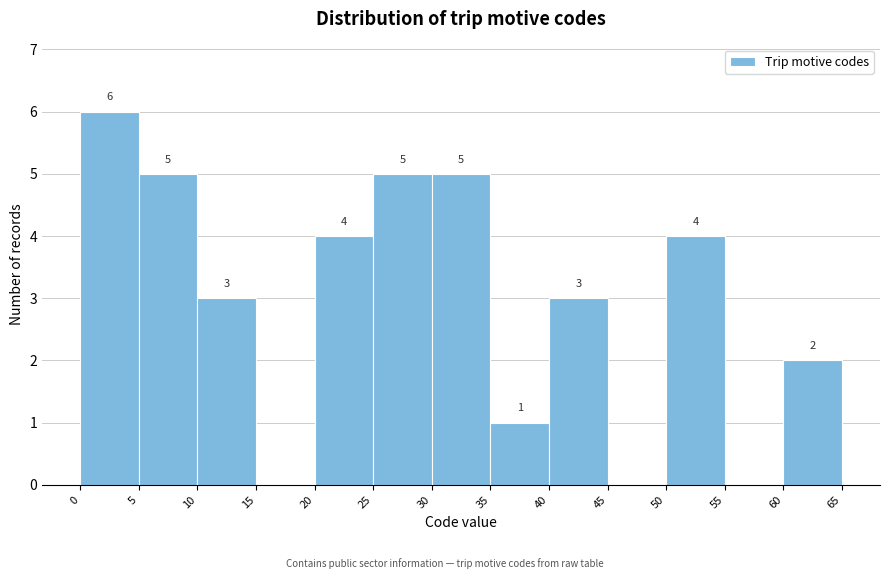

Over which range of the x-axis is the bar tallest?

0 to 5